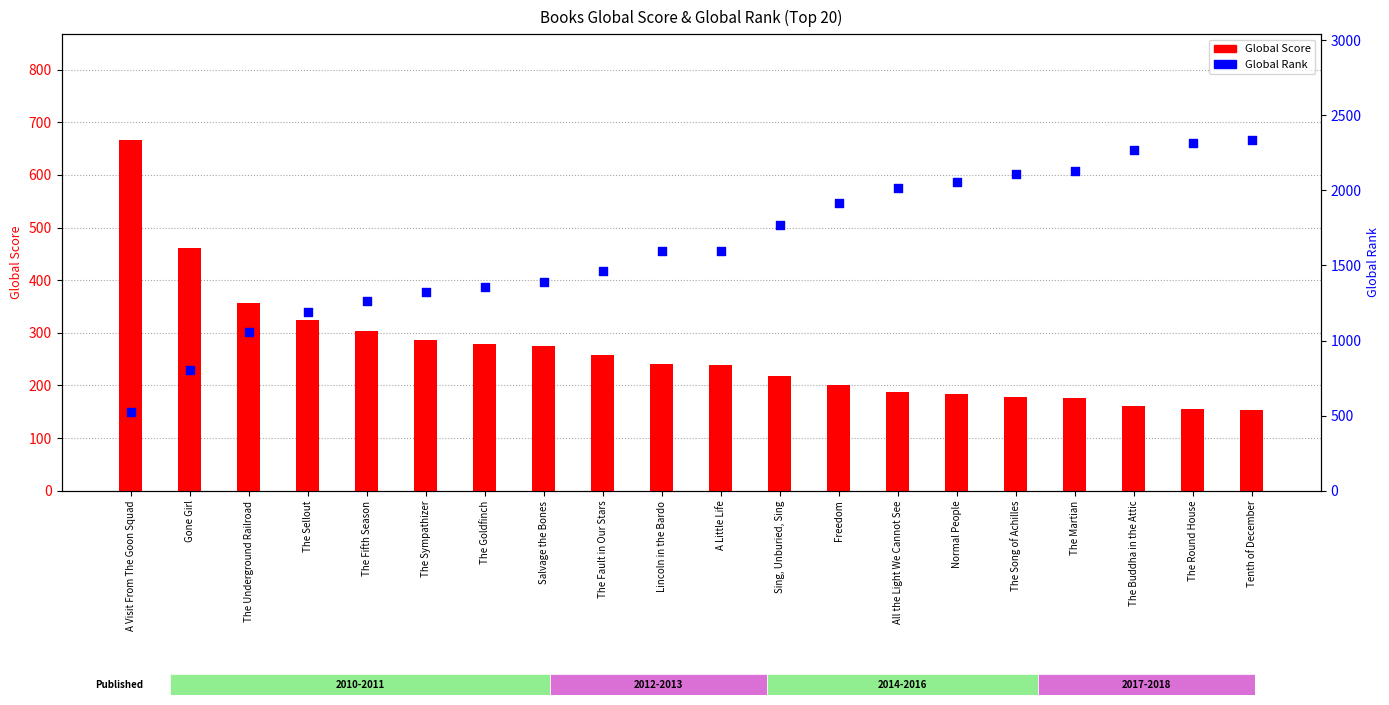

Which series has the widest spread of Y values?

Global Rank